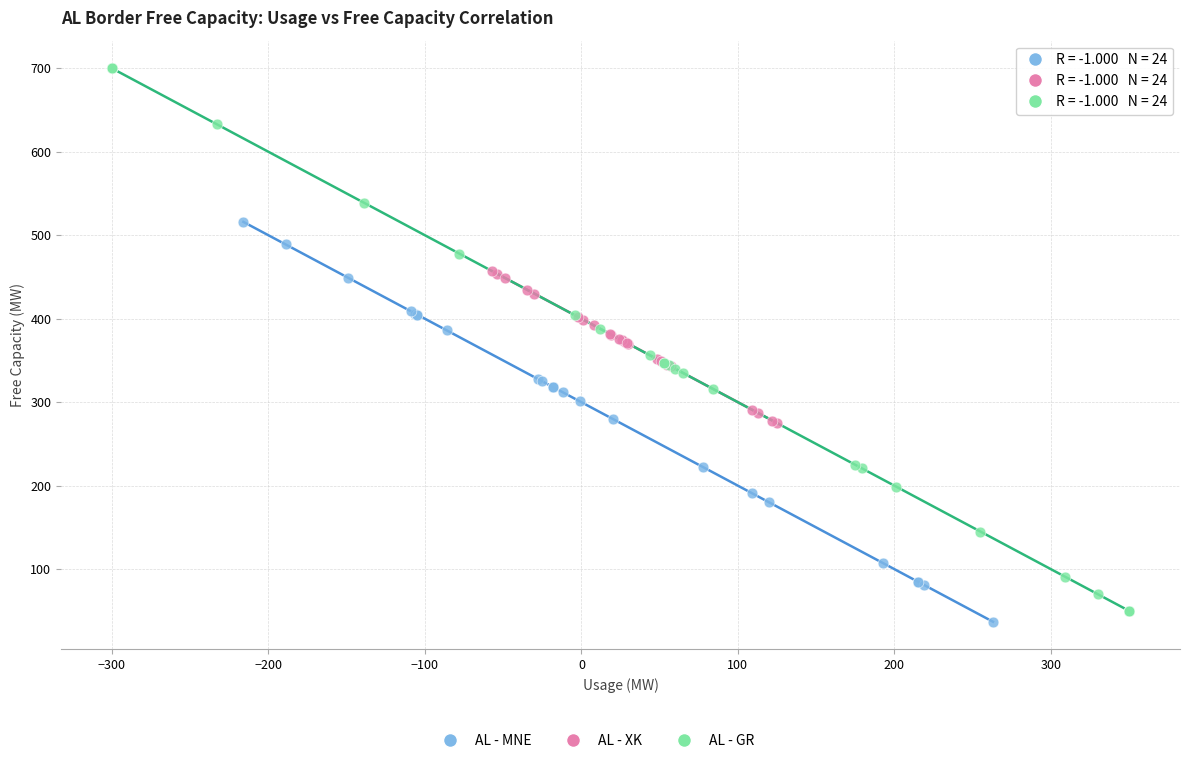

Which series reaches the maximum Y coordinate?

AL - GR